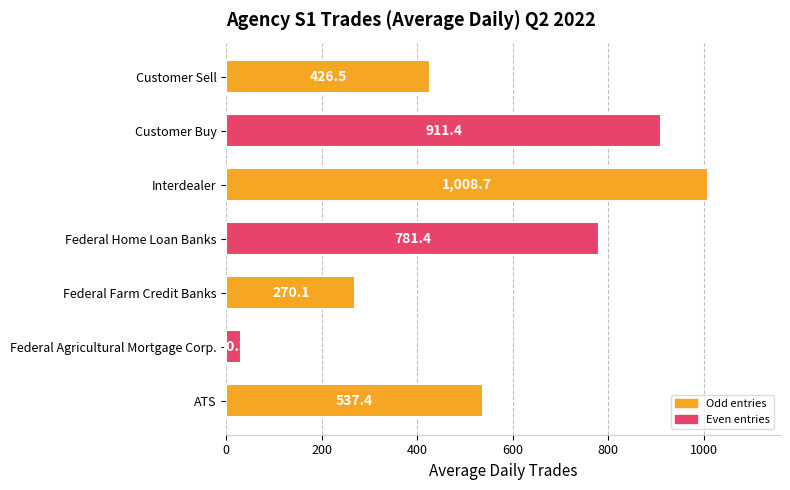

What is the minimum value shown in the chart?

30.3